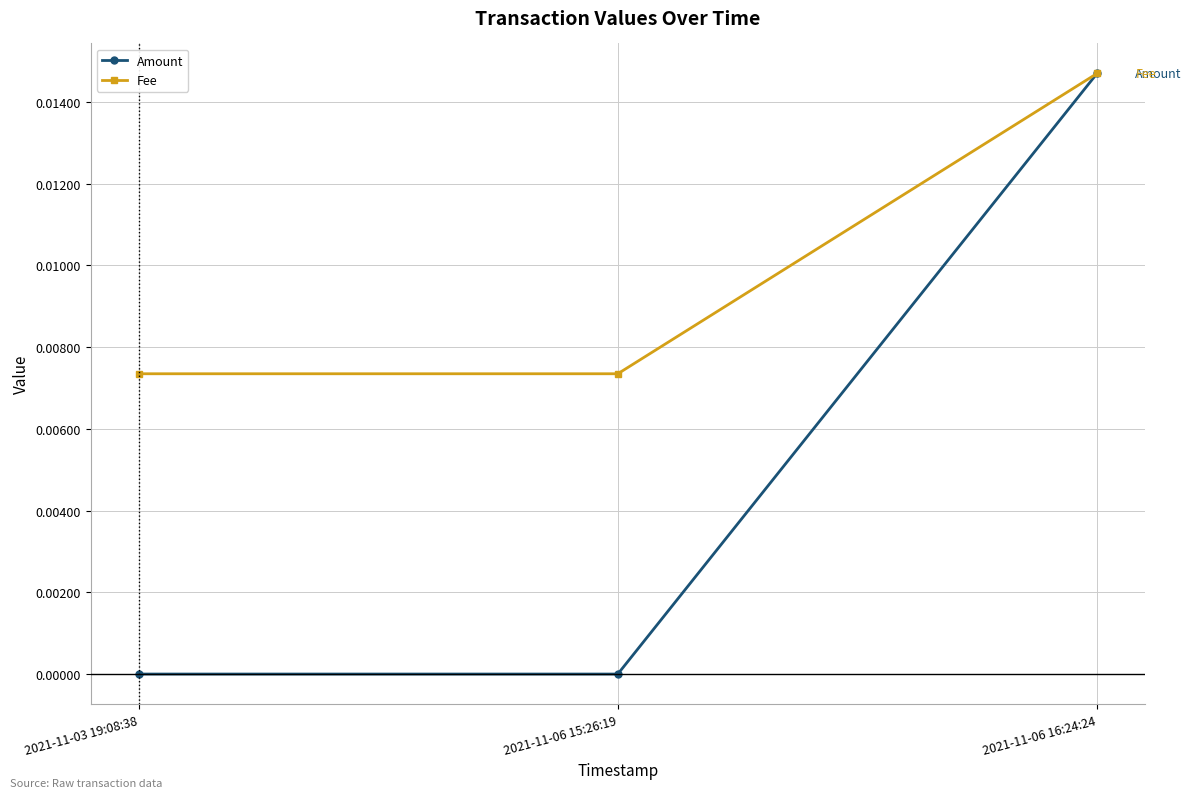

What are all the series names shown in the legend?

Amount, Fee